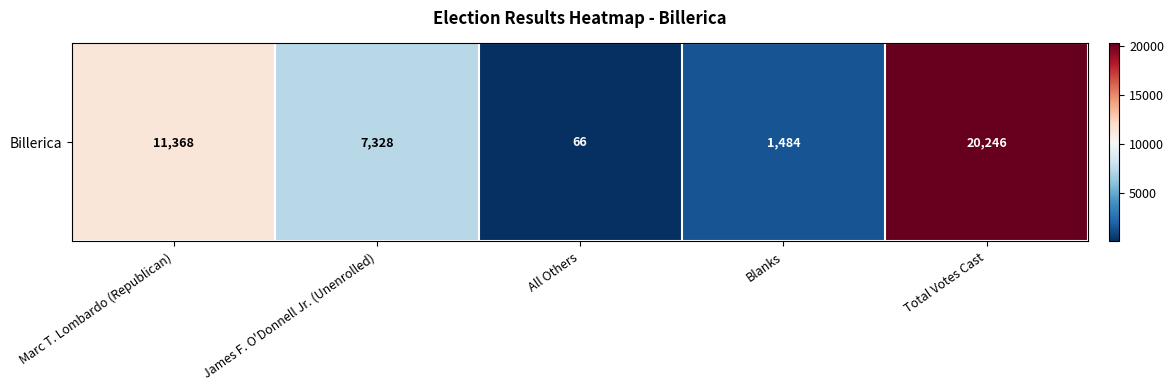

What is the difference between the values at All Others and Total Votes Cast?

20180